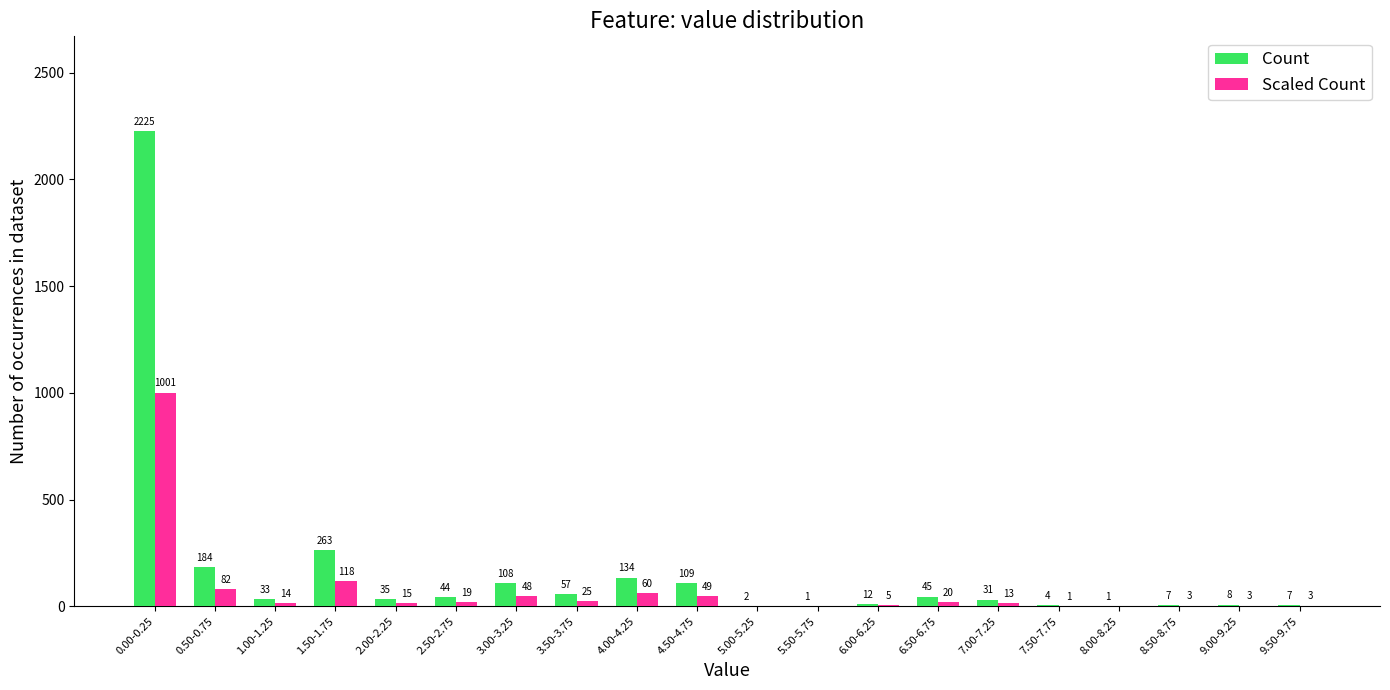

Which series has the largest total across all categories?

Count